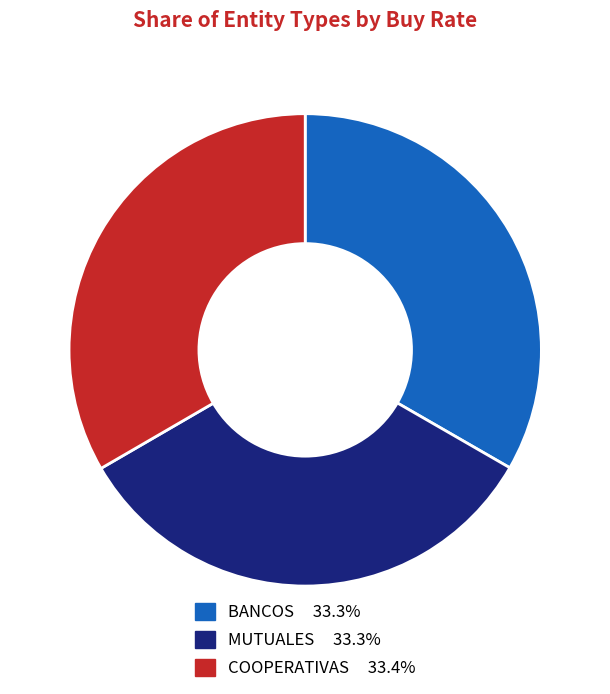

Approximately how many times larger is the value at BANCOS compared to COOPERATIVAS?

1.0